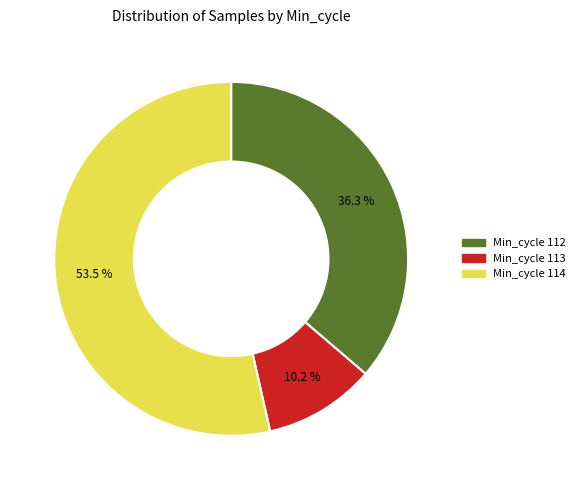

Does any single category account for the majority?

Yes